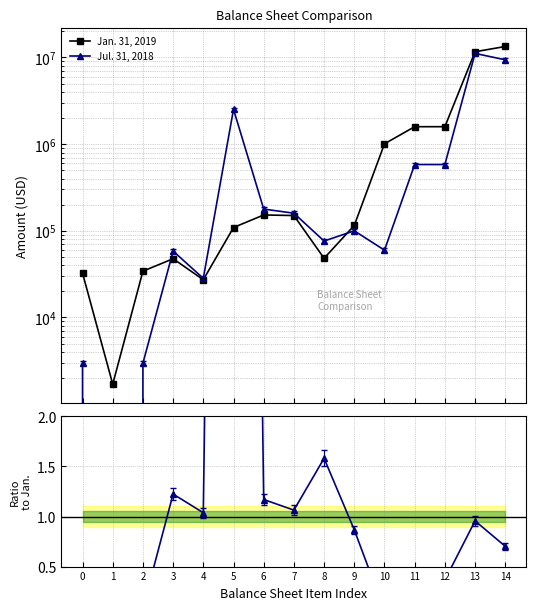

Rank the series by their average value, from highest to lowest.

Jan. 31, 2019, Jul. 31, 2018, Jul./Jan. ratio